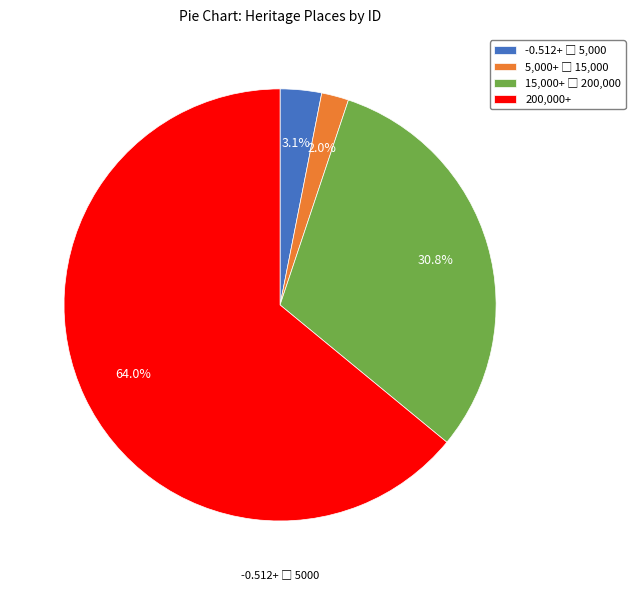

What is the largest slice in the pie chart?

200,000+